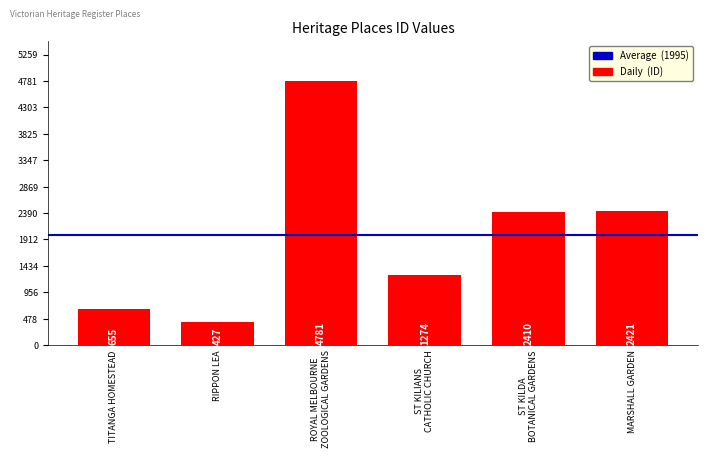

What is the sum of all values?

11968